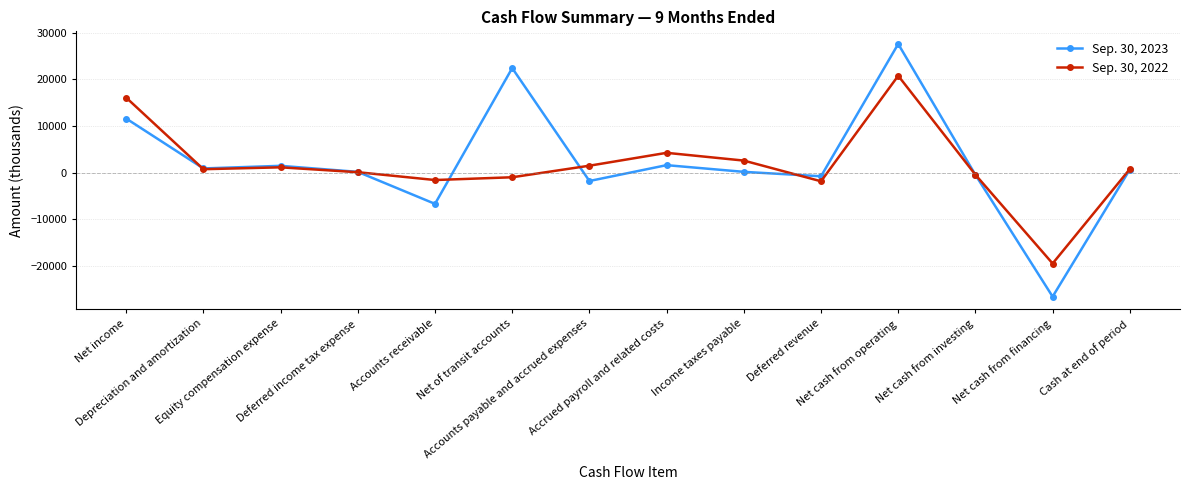

Which series has the largest total across all categories?

Sep. 30, 2023